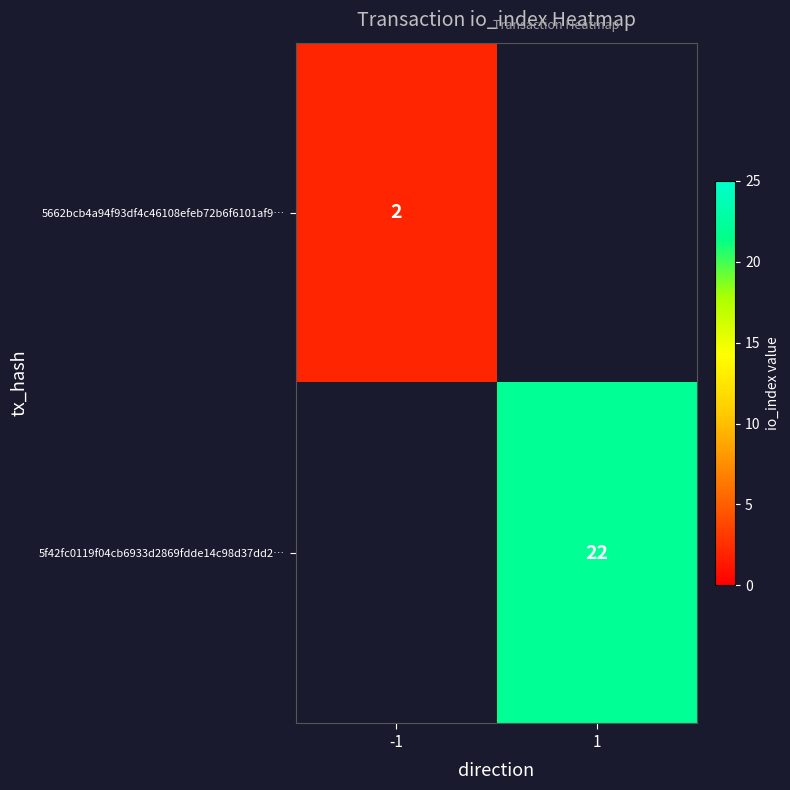

True or false: 5f42fc0119f04cb6933d2869fdde14c98d37dd2… has a value of 22 at 1.

True